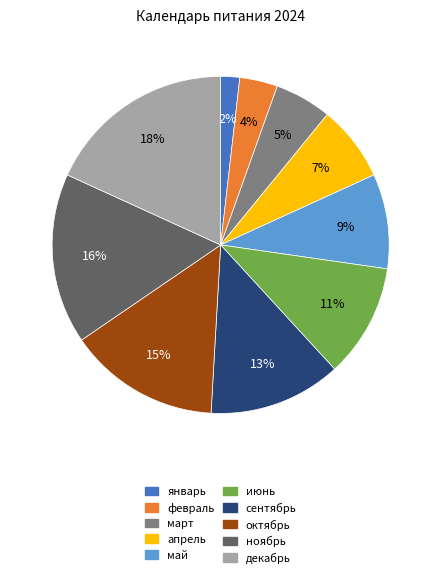

To the nearest percent, what portion does март represent?

5%